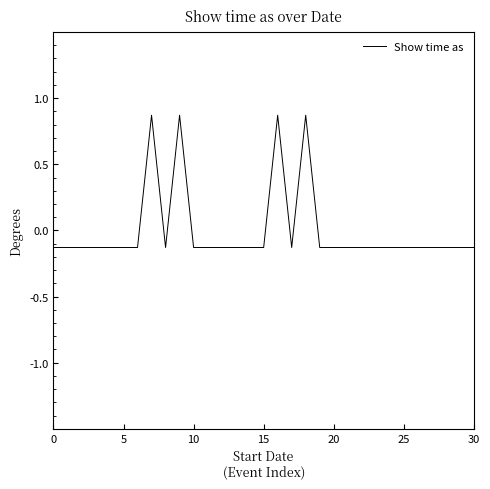

What is the greatest value displayed?

0.9